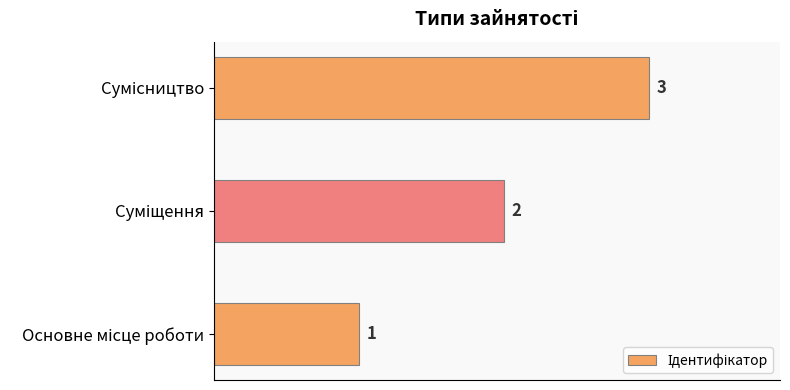

What is the sum of all values?

6